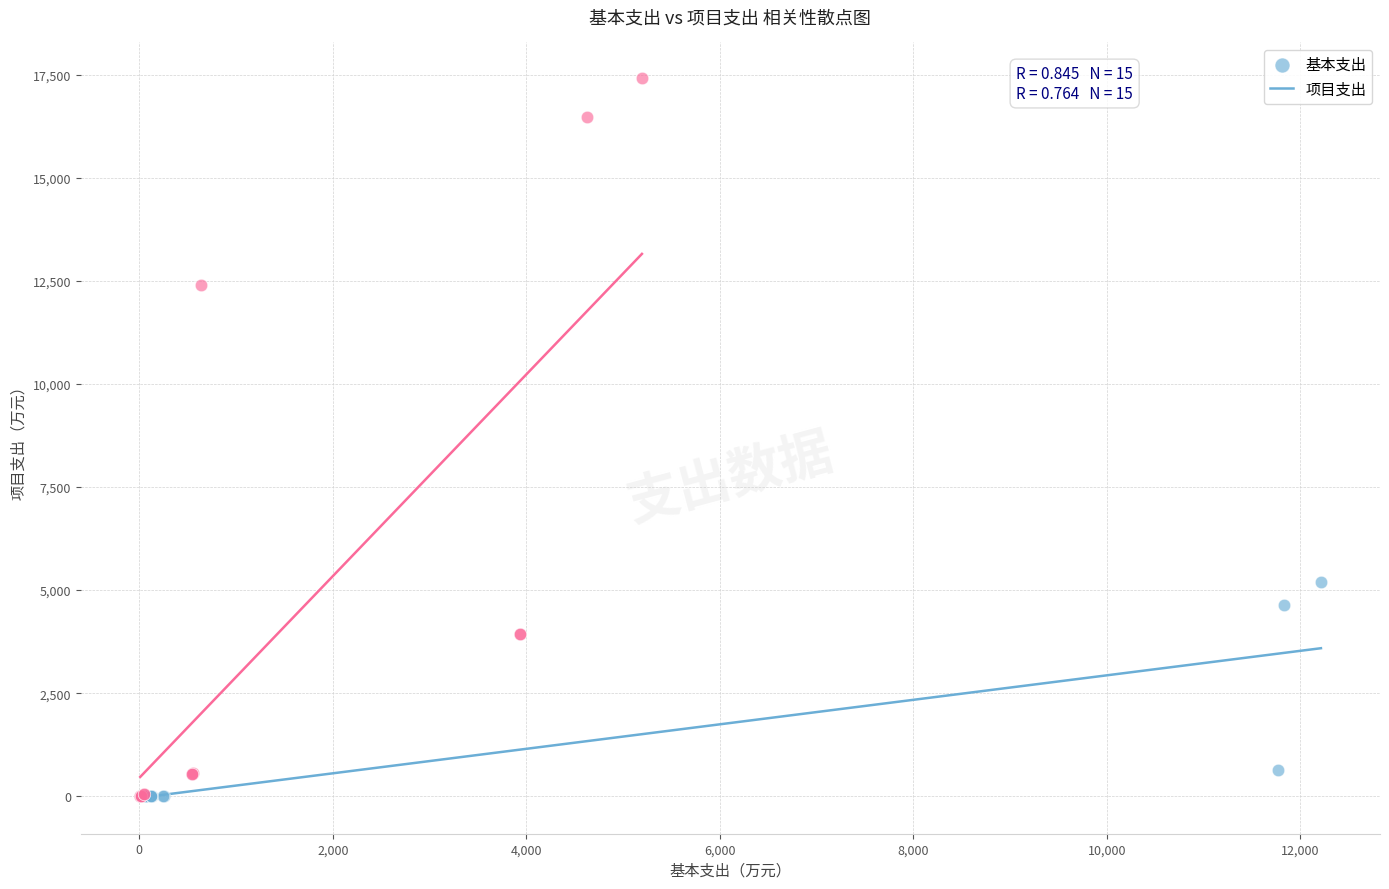

Which series has the largest Y range (max minus min)?

项目支出